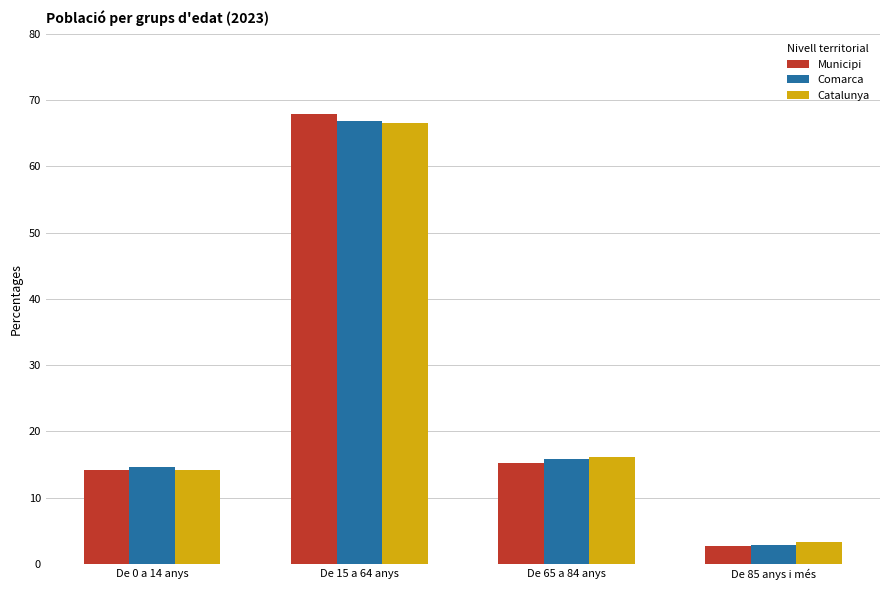

How many categories are shown in the chart?

4